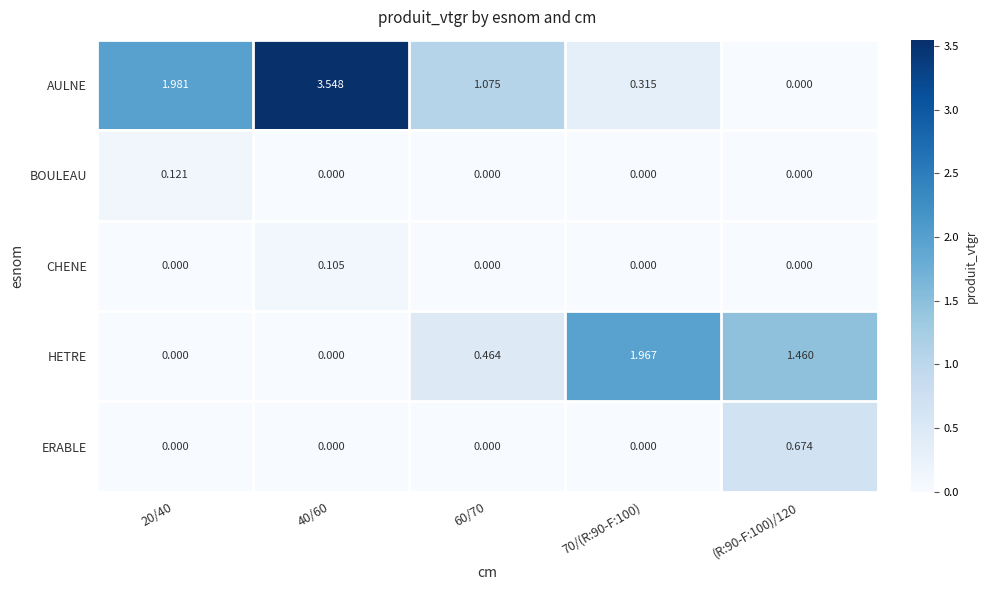

Rank the series by their maximum value, from lowest to highest.

CHENE, BOULEAU, ERABLE, HETRE, AULNE